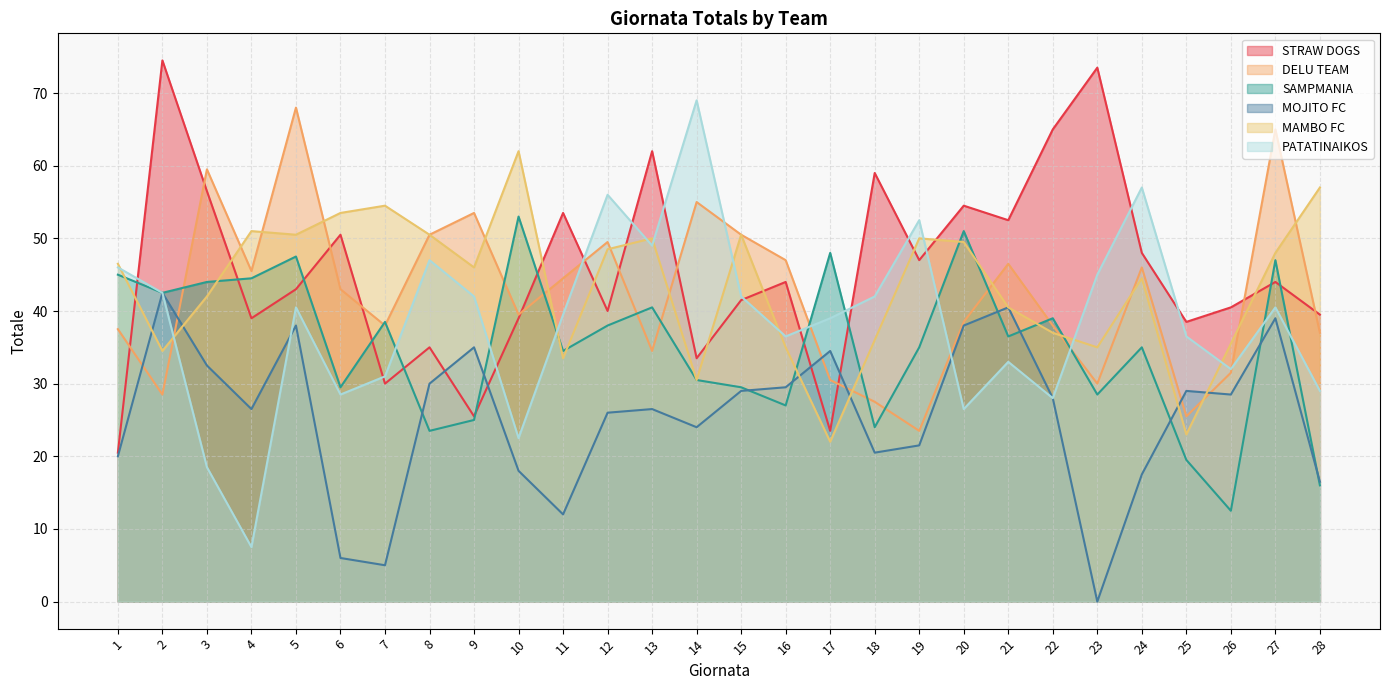

Which category has the lowest value in the SAMPMANIA series?

26